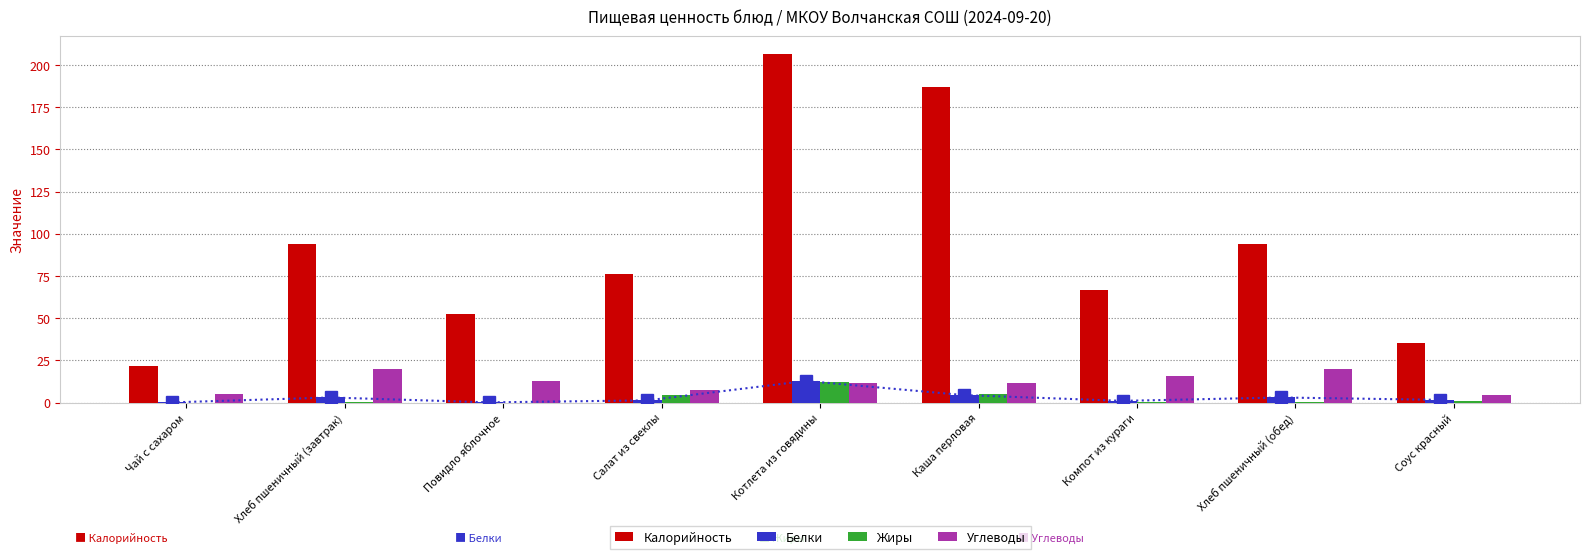

What is the spread (max minus min) of values at Салат из свеклы?

74.8